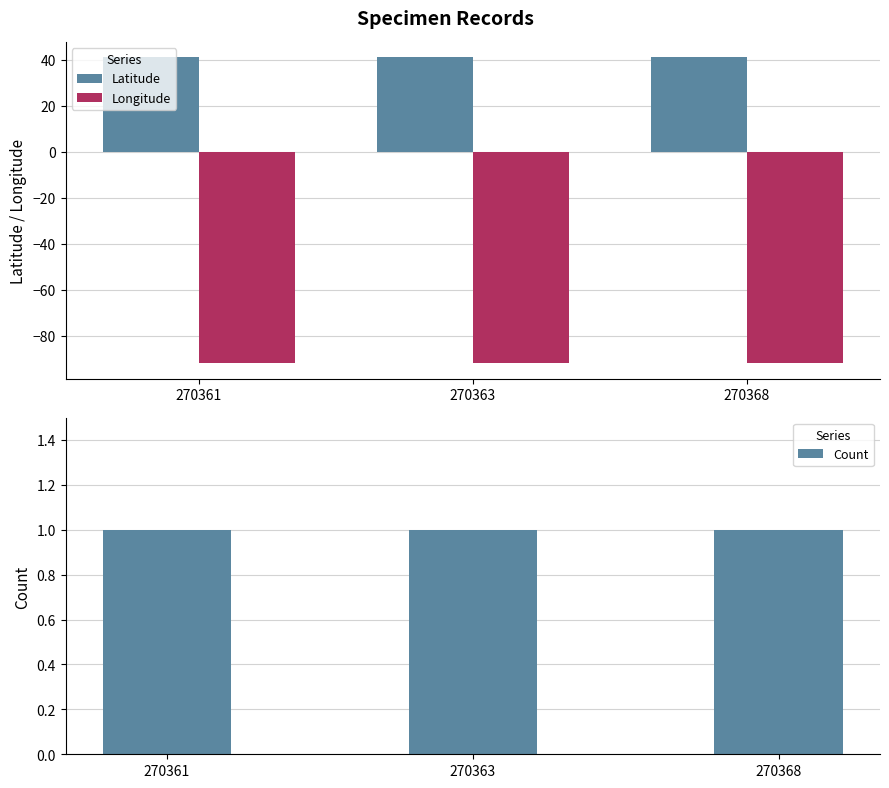

Which category has the lowest value in the Latitude series?

270361